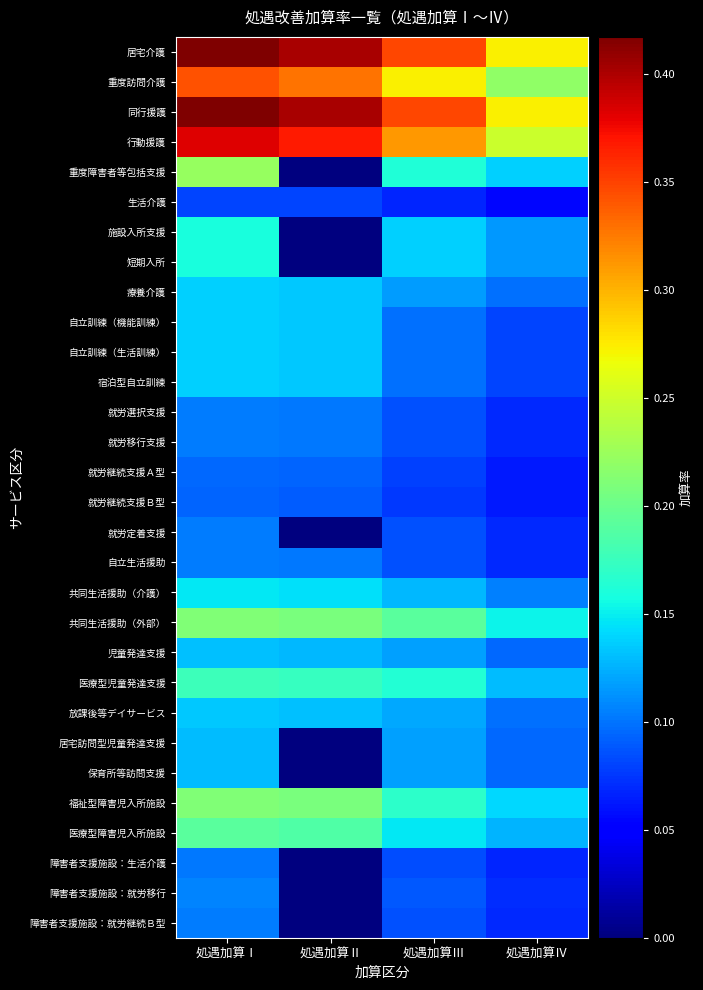

List the series in order of their peak value, lowest first.

生活介護, 就労継続支援Ｂ型, 就労継続支援Ａ型, 障害者支援施設：生活介護, 就労選択支援, 就労移行支援, 就労定着支援, 自立生活援助, 障害者支援施設：就労継続Ｂ型, 障害者支援施設：就労移行, 居宅訪問型児童発達支援, 保育所等訪問支援, 児童発達支援, 放課後等デイサービス, 療養介護, 自立訓練（機能訓練）, 自立訓練（生活訓練）, 宿泊型自立訓練, 共同生活援助（介護）, 施設入所支援, 短期入所, 医療型児童発達支援, 医療型障害児入所施設, 共同生活援助（外部）, 福祉型障害児入所施設, 重度障害者等包括支援, 重度訪問介護, 行動援護, 居宅介護, 同行援護